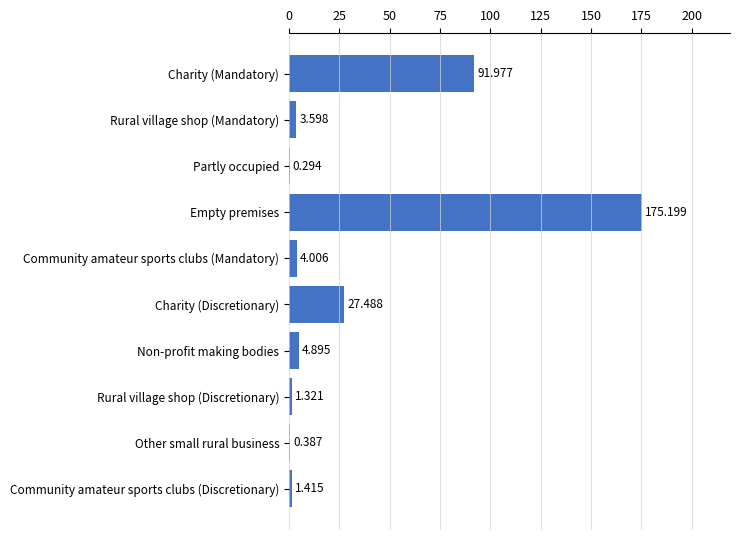

Which label corresponds to the largest value in the chart?

Empty premises